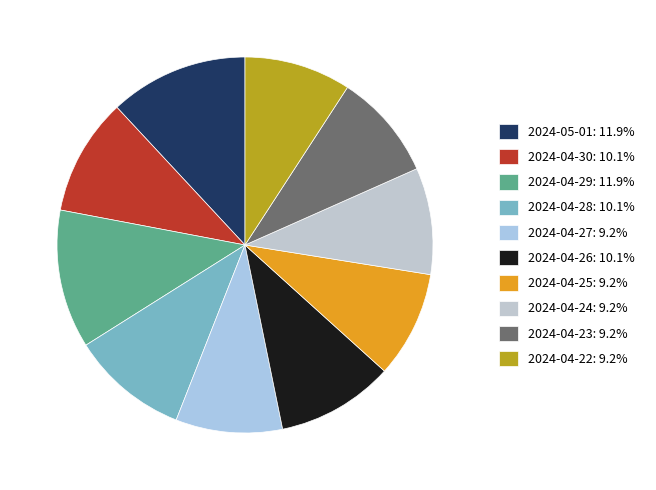

Rank the categories by value from lowest to highest.

2024-04-27, 2024-04-25, 2024-04-24, 2024-04-23, 2024-04-22, 2024-04-30, 2024-04-28, 2024-04-26, 2024-05-01, 2024-04-29